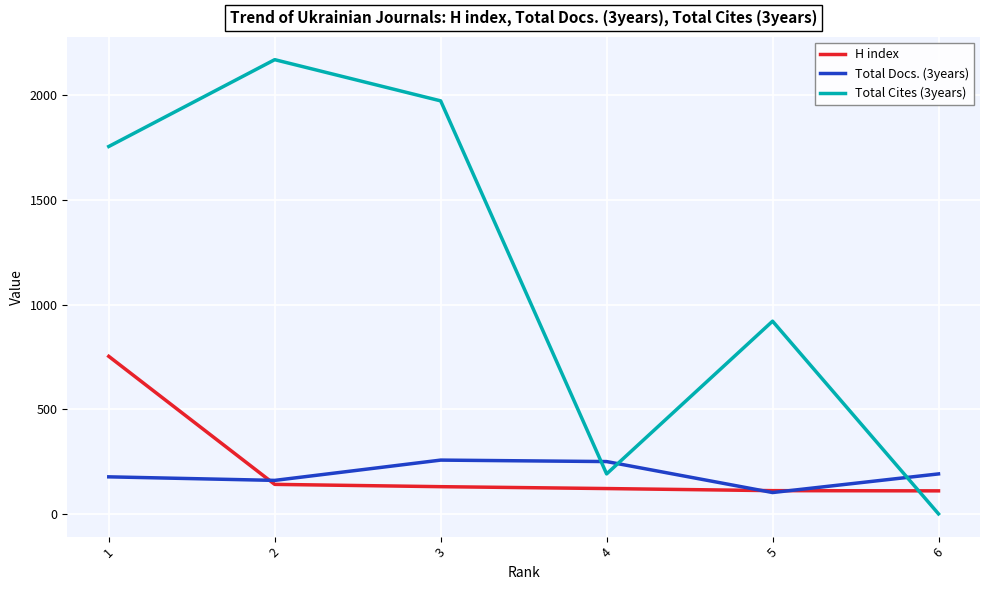

Which series changed the most between 3 and 6?

Total Cites (3years)